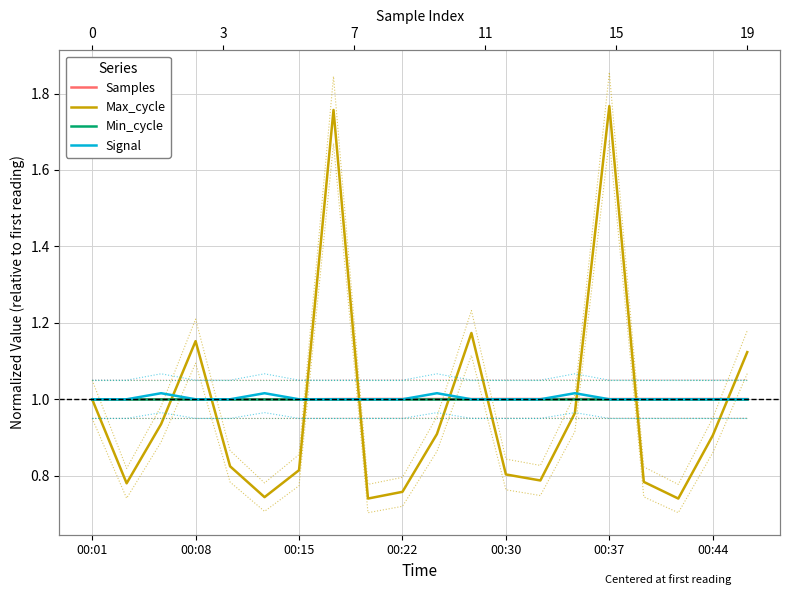

Which series changed the most between 00:15 and 18?

Max_cycle